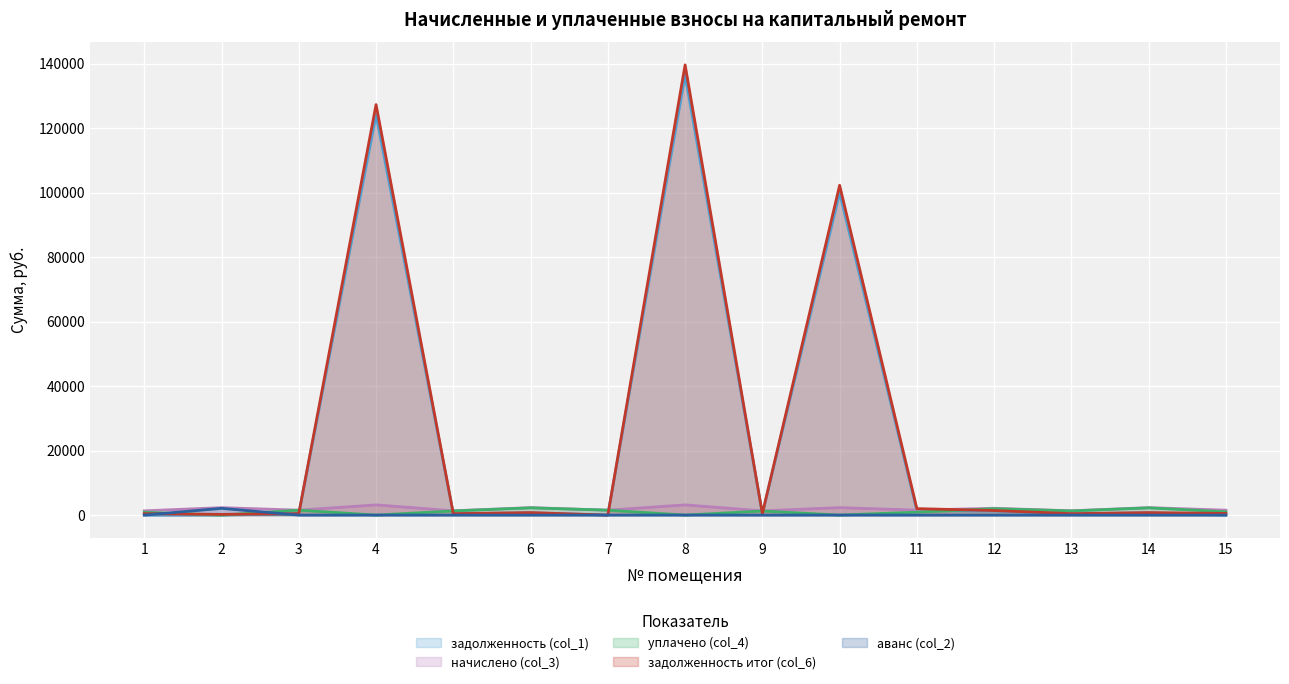

Between 2 and 10, which series saw the biggest shift?

задолженность итог (col_6)